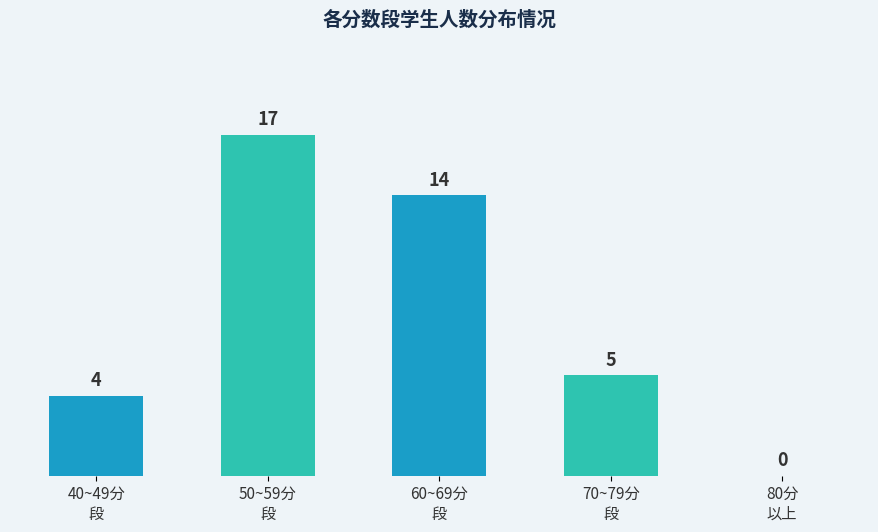

The value at 70~79分
段 is 5. True or false?

True